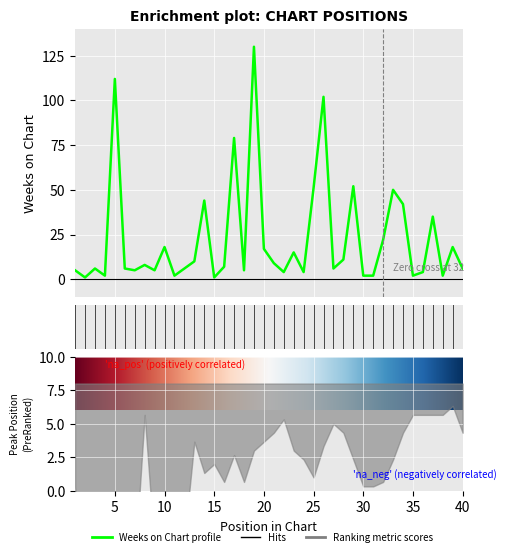

Reading left to right, list all the values displayed in this chart.

5	1	6	2	112	6	5	8	5	18	2	6	10	44	1	7	79	5	130	17	9	4	15	4	51	102	6	11	52	2	2	22	50	42	2	4	35	2	18	6